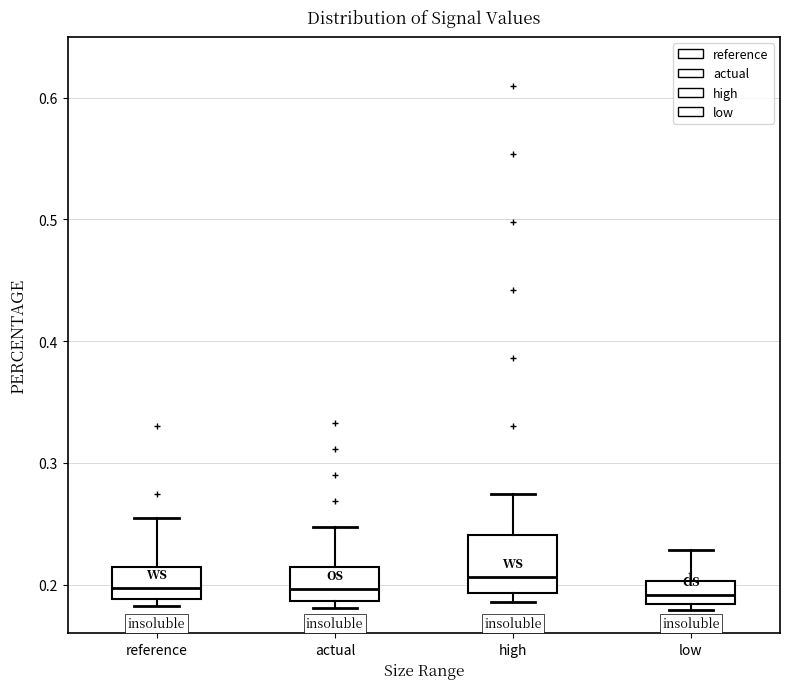

Where does the median line of the box for high sit on the y-axis? The values are not printed on the chart, so give them approximately, as read against the axis.

0.21